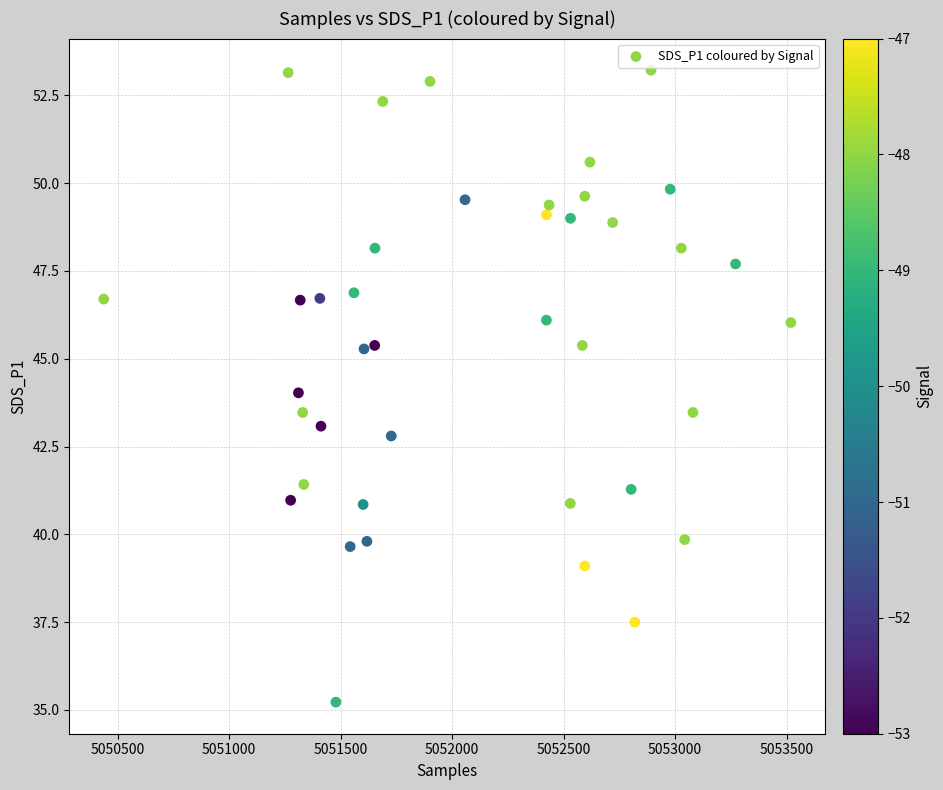

What is the range of X values (max minus min)?

3081.0